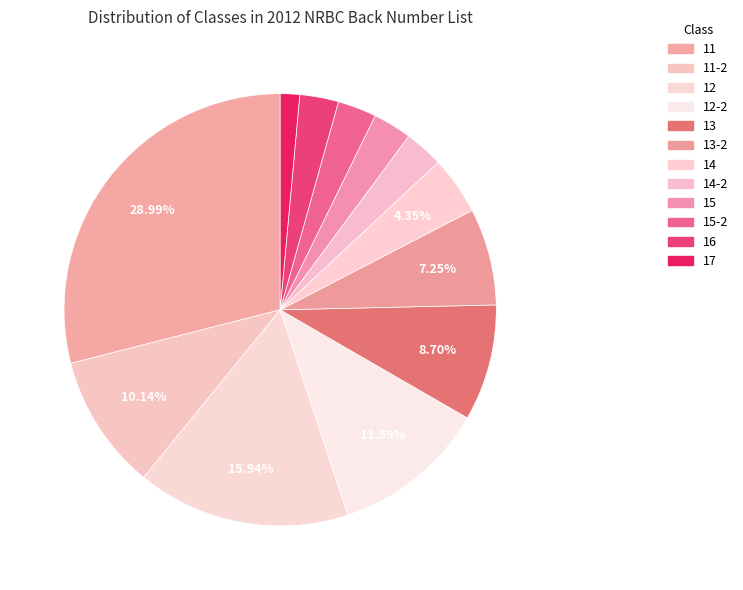

The 15-2 slice represents 1% of the pie. True or false?

False